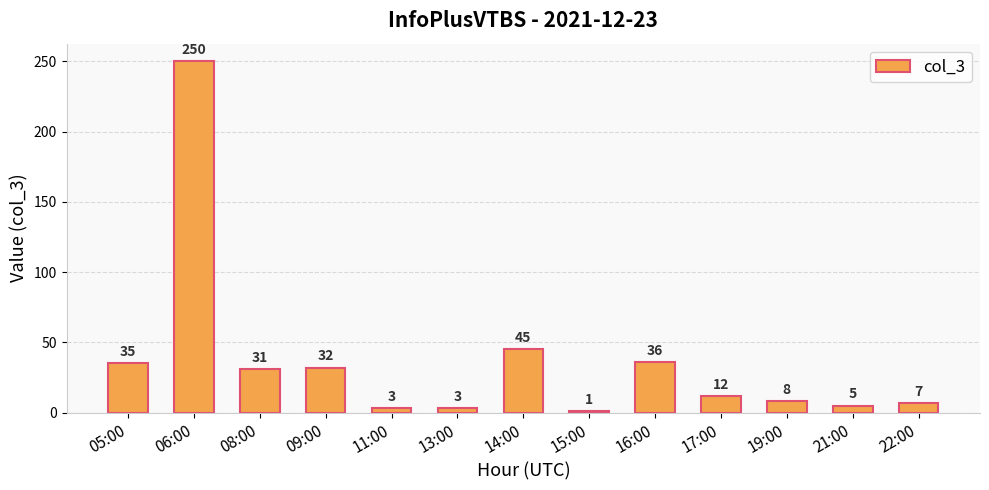

Where does the data first go above 12?

05:00